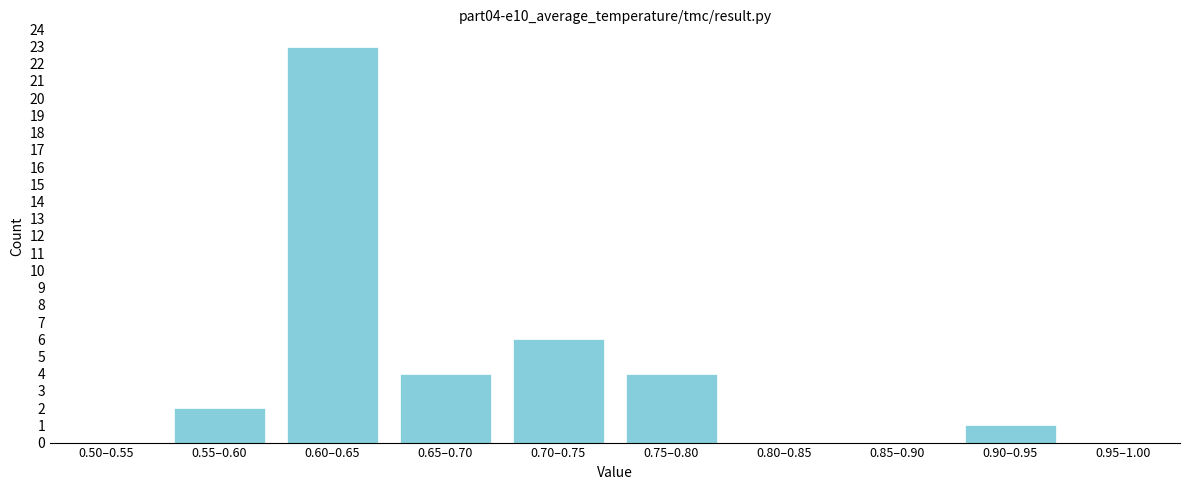

Reading right to left, list all the values displayed in this chart.

0.95–1.00=0	0.90–0.95=1	0.85–0.90=0	0.80–0.85=0	0.75–0.80=4	0.70–0.75=6	0.65–0.70=4	0.60–0.65=23	0.55–0.60=2	0.50–0.55=0